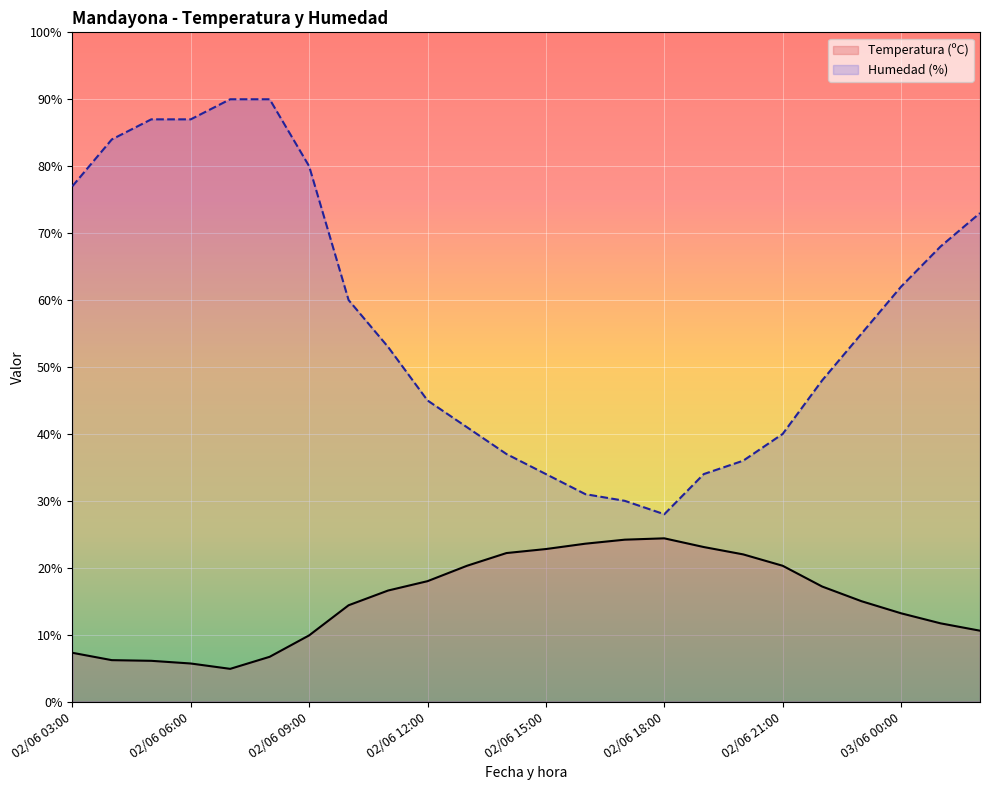

Rank the series by their maximum value, from highest to lowest.

Humedad (%), Temperatura (ºC)